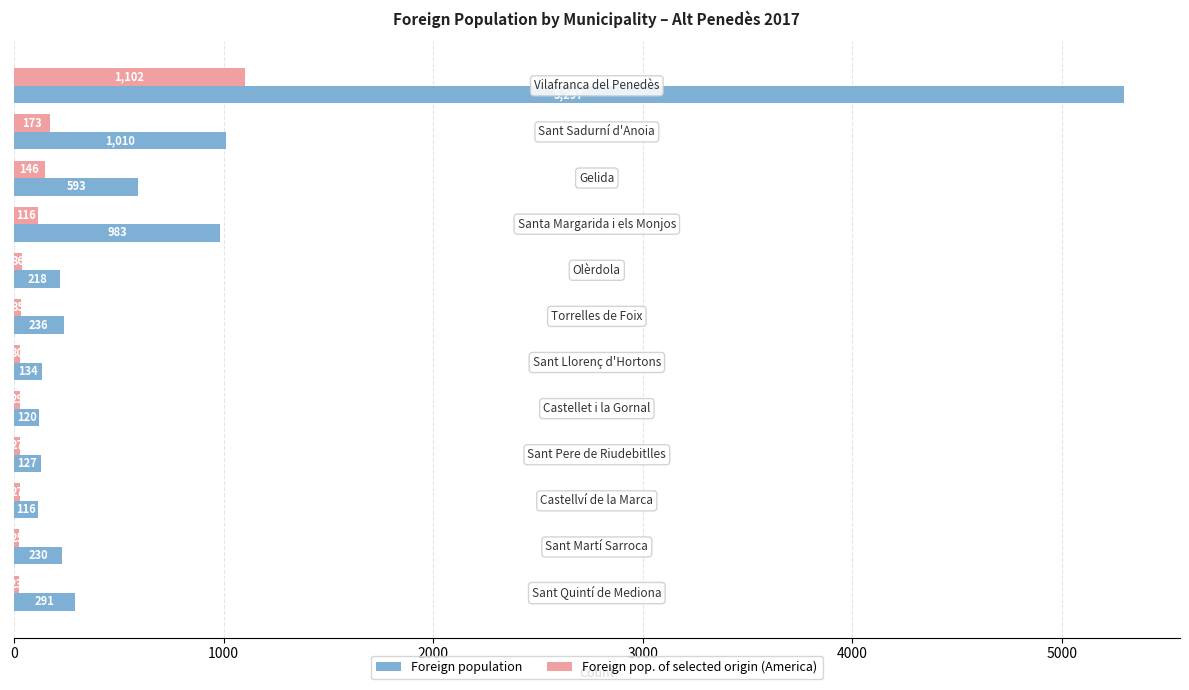

What is the difference between the second highest and minimum values in the Foreign population series?

894